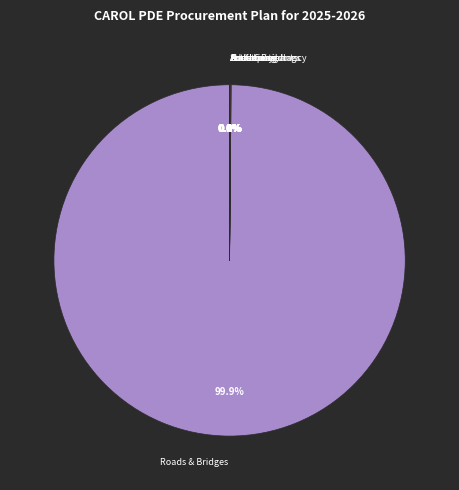

Does any single category account for the majority?

Yes